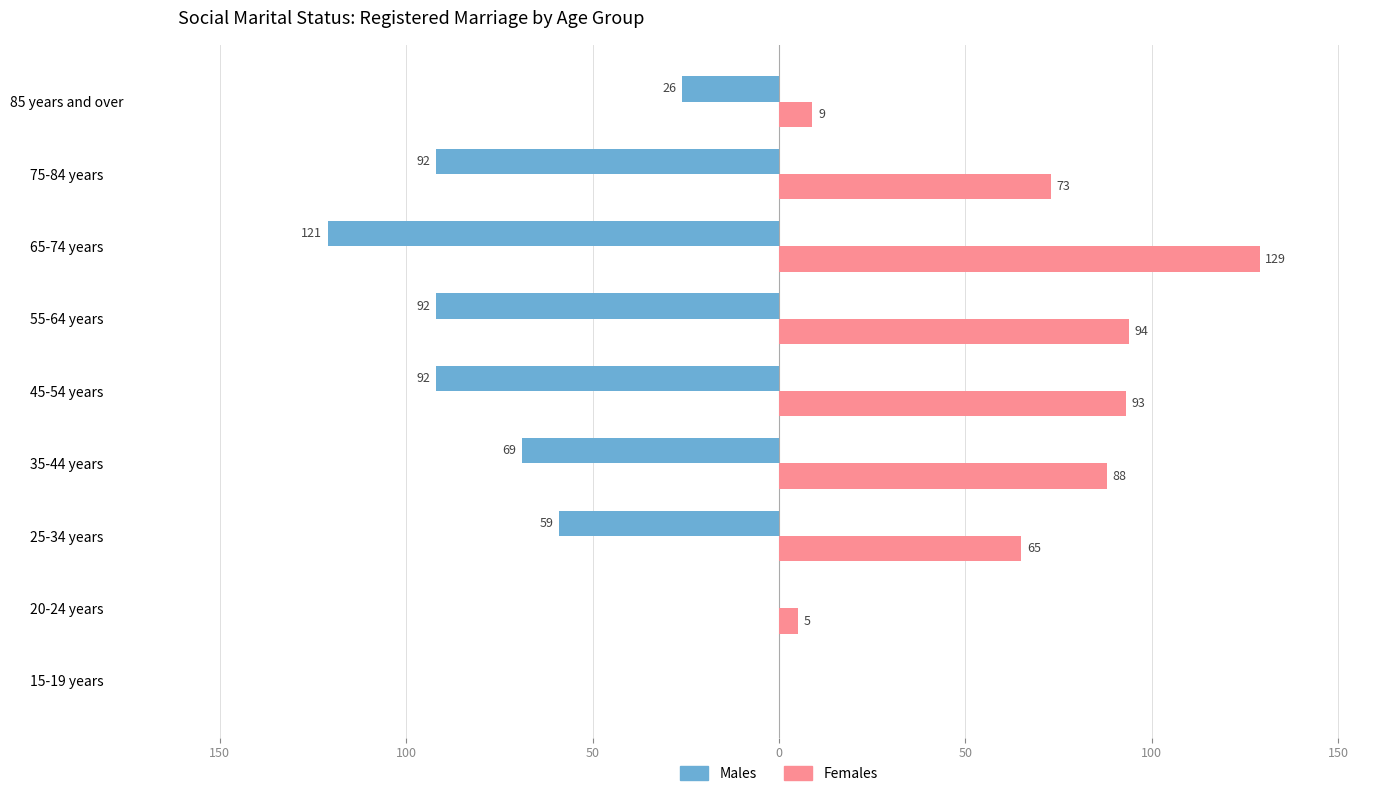

What are all the series names shown in the legend?

Males, Females